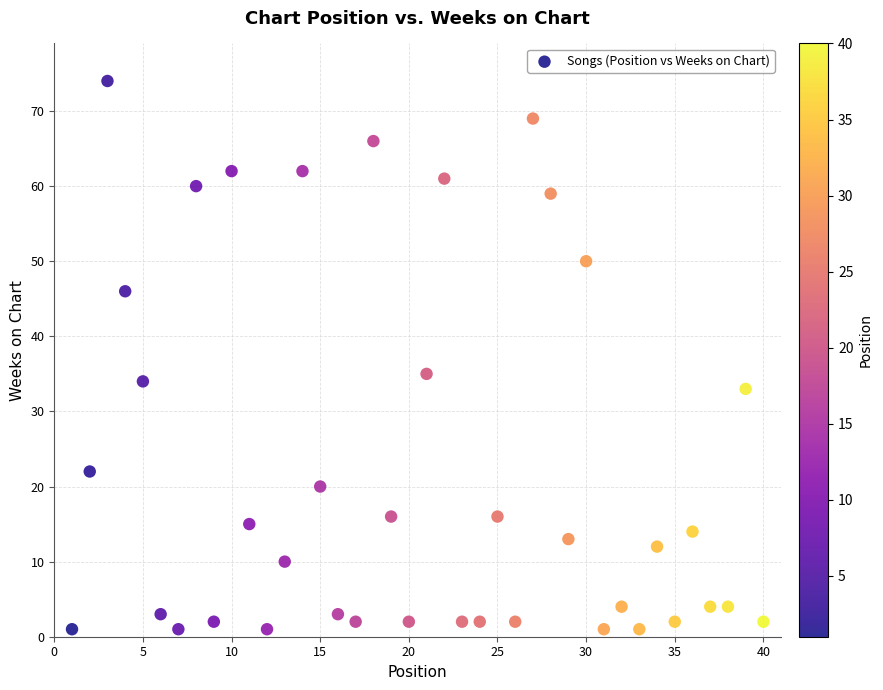

What Y value in the scatter plot is closest to 37?

35